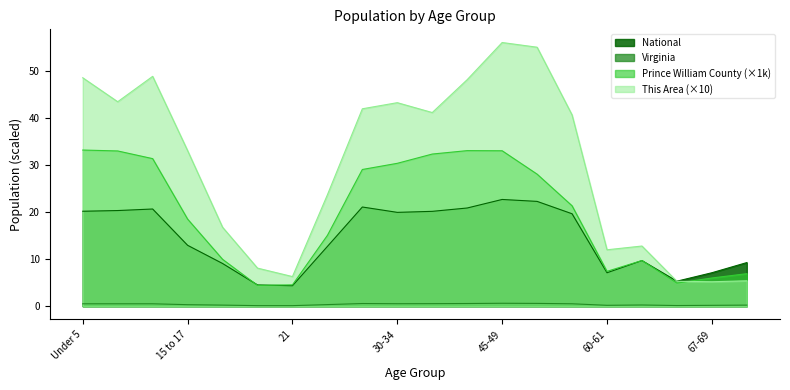

What are all the series names shown in the legend?

National, Virginia, Prince William County (×1k), This Area (×10)